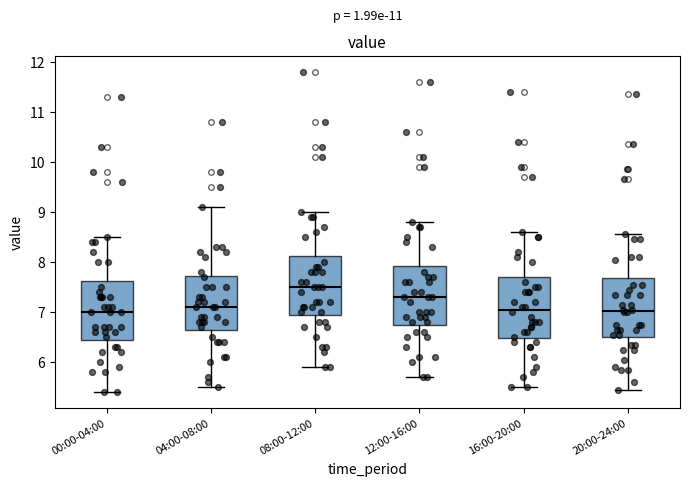

Which box's median line is the highest?

08:00-12:00